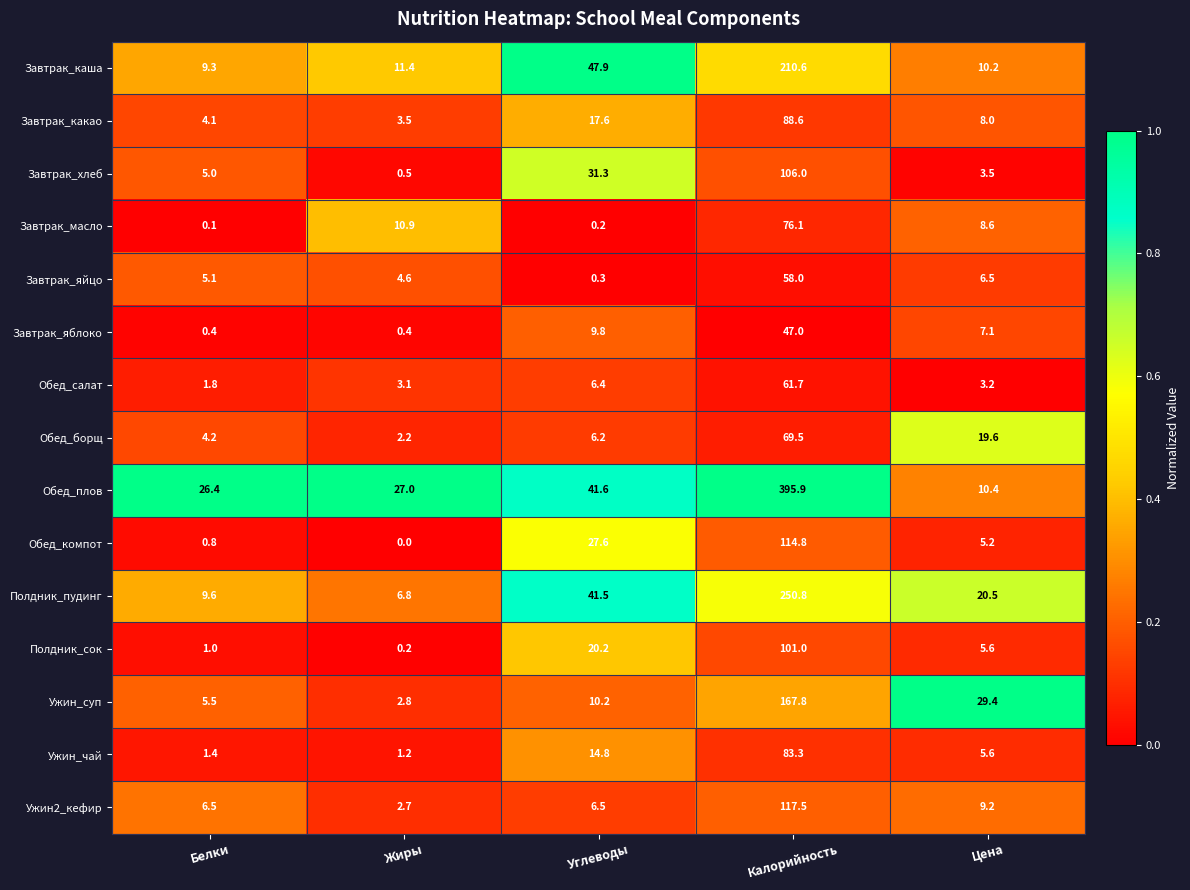

Which series has the largest range (max minus min)?

Обед_плов